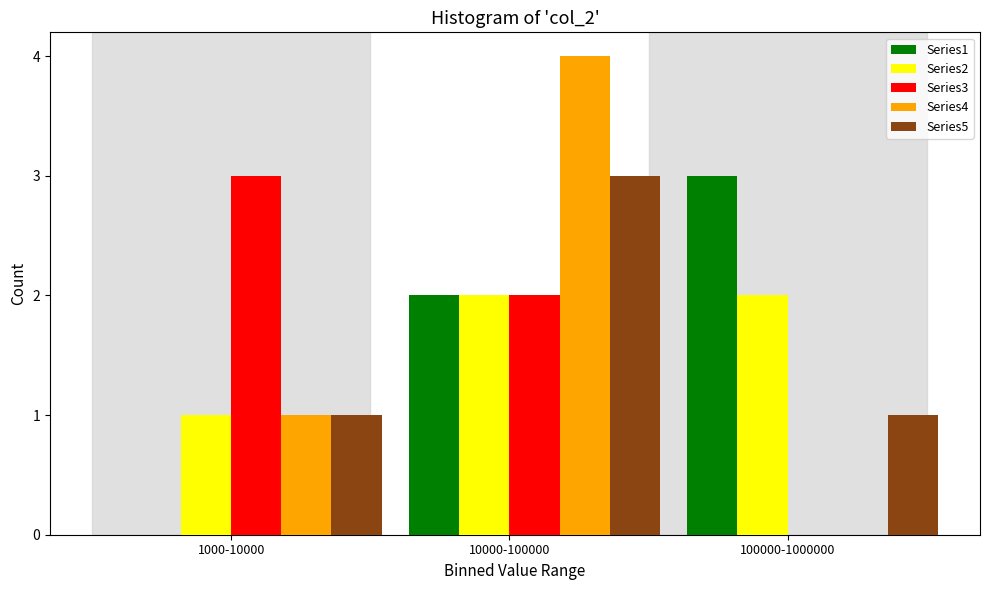

Reading left to right, transcribe all the data shown in this chart.

Series1: 1000-10000=0	10000-100000=2	100000-1000000=3
Series2: 1000-10000=1	10000-100000=2	100000-1000000=2
Series3: 1000-10000=3	10000-100000=2	100000-1000000=0
Series4: 1000-10000=1	10000-100000=4	100000-1000000=0
Series5: 1000-10000=1	10000-100000=3	100000-1000000=1